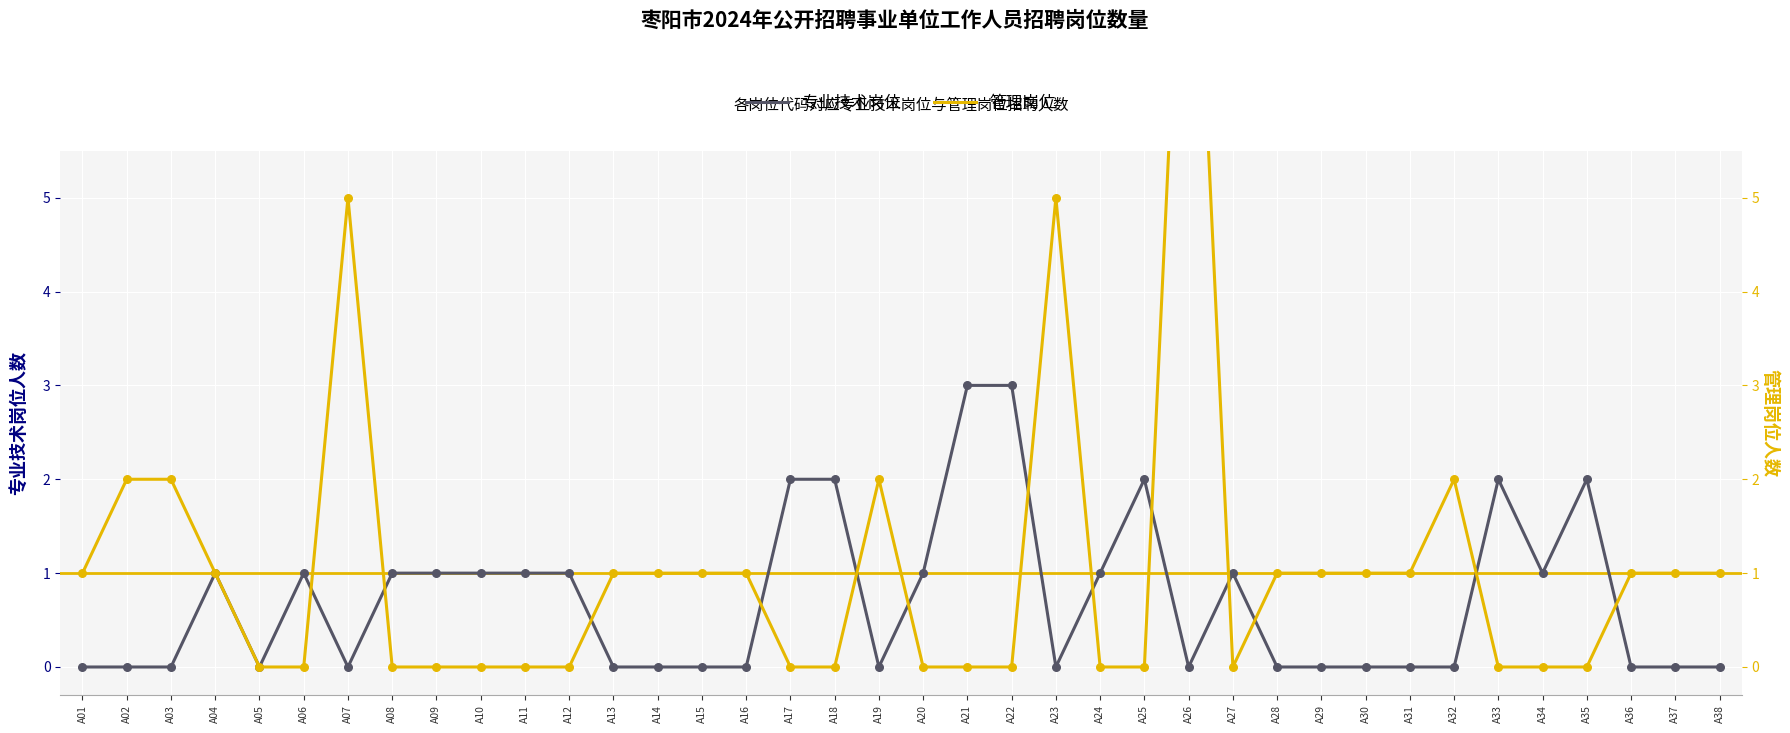

What is the total value across all series at A21?

3